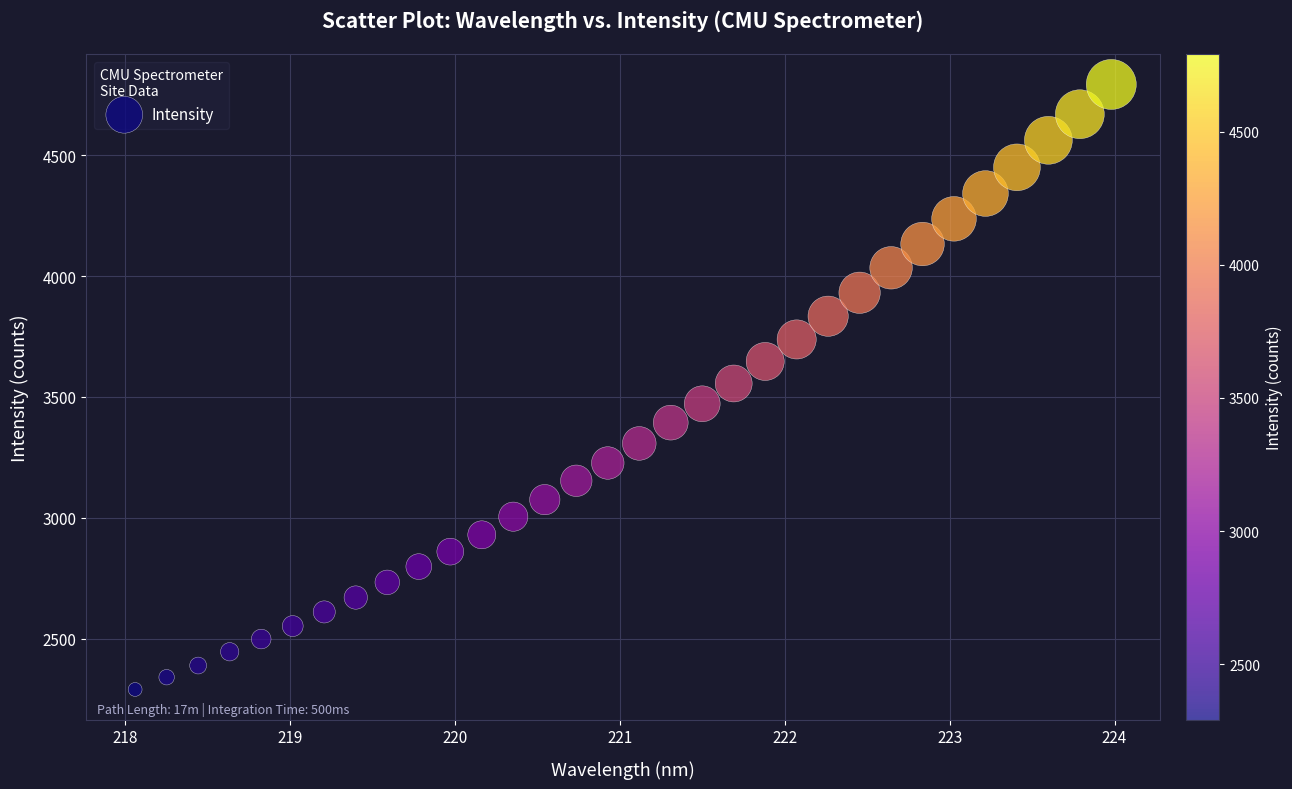

What is the range of Y values (max minus min)?

2500.7